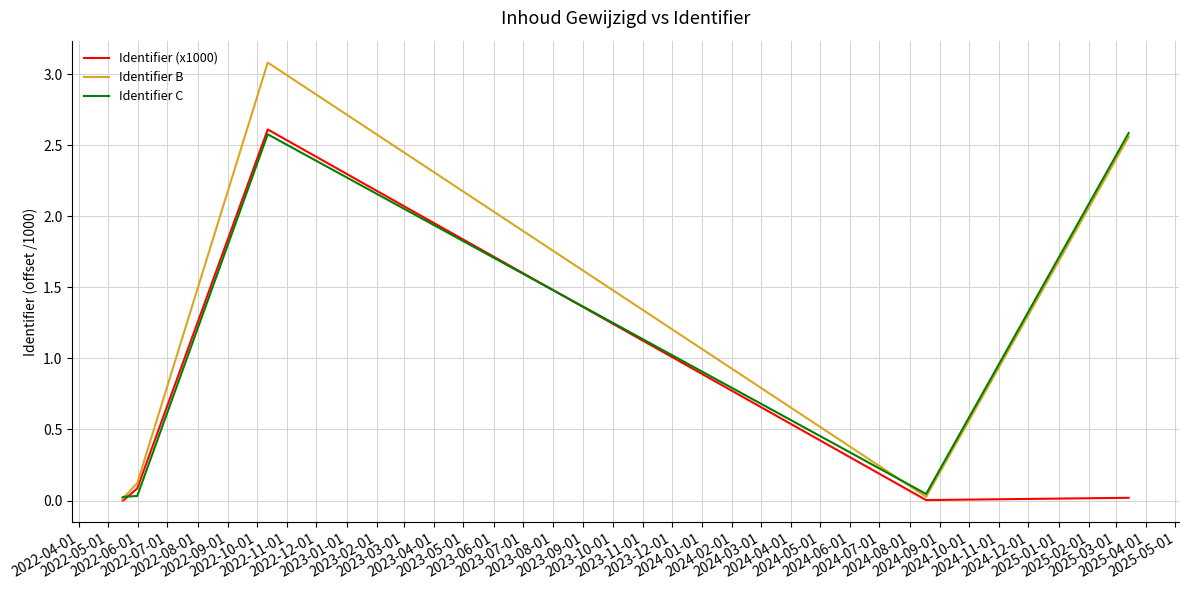

How many lines are shown in the chart?

3